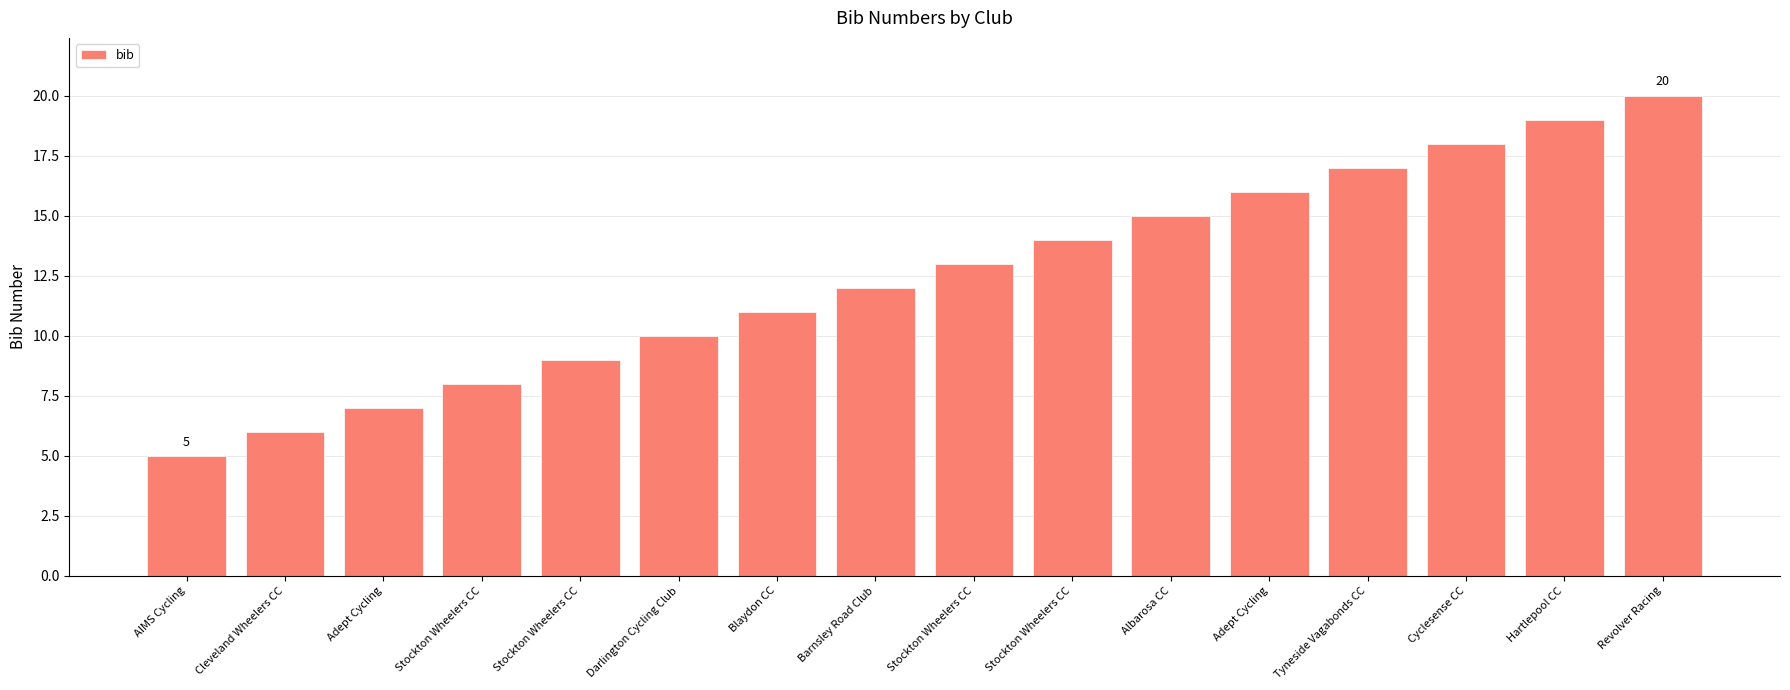

How many distinct data groups are displayed?

1